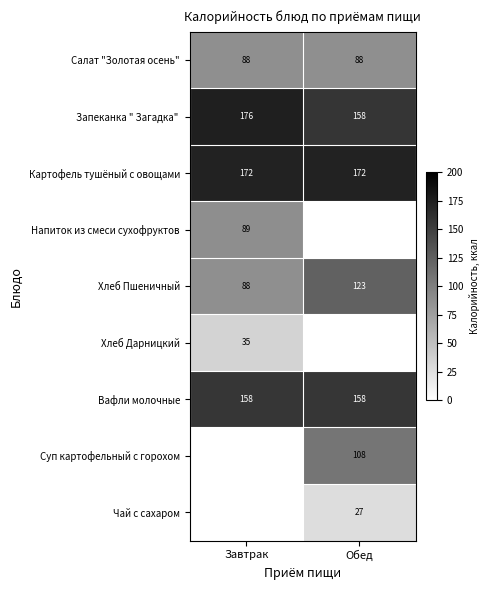

Is the value of Салат "Золотая осень" at Обед greater than the value of Хлеб Дарницкий at Завтрак?

Yes